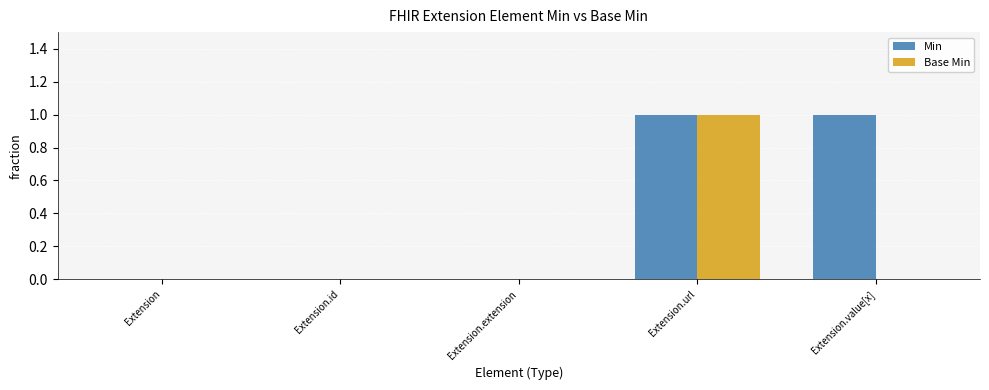

Which category has the highest value in the Base Min series?

Extension.url